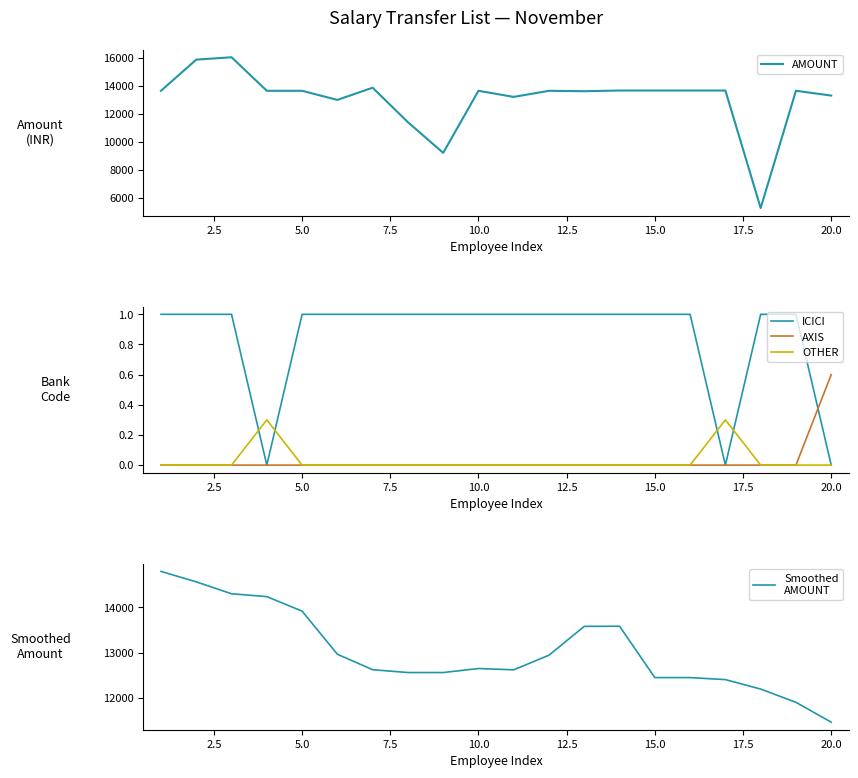

How many data points does each series have?

20